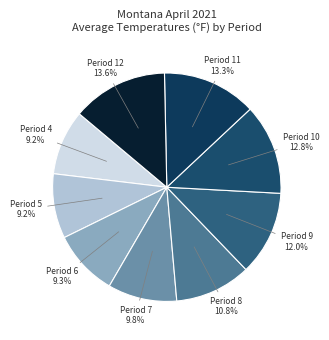

What is the ratio of the value at Period 6 to the value at Period 12?

0.7